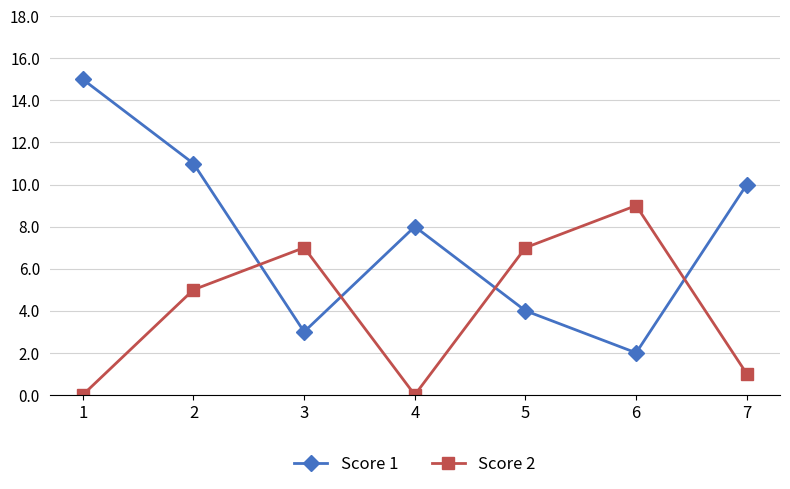

Which series changed the most between 2 and 6?

Score 1